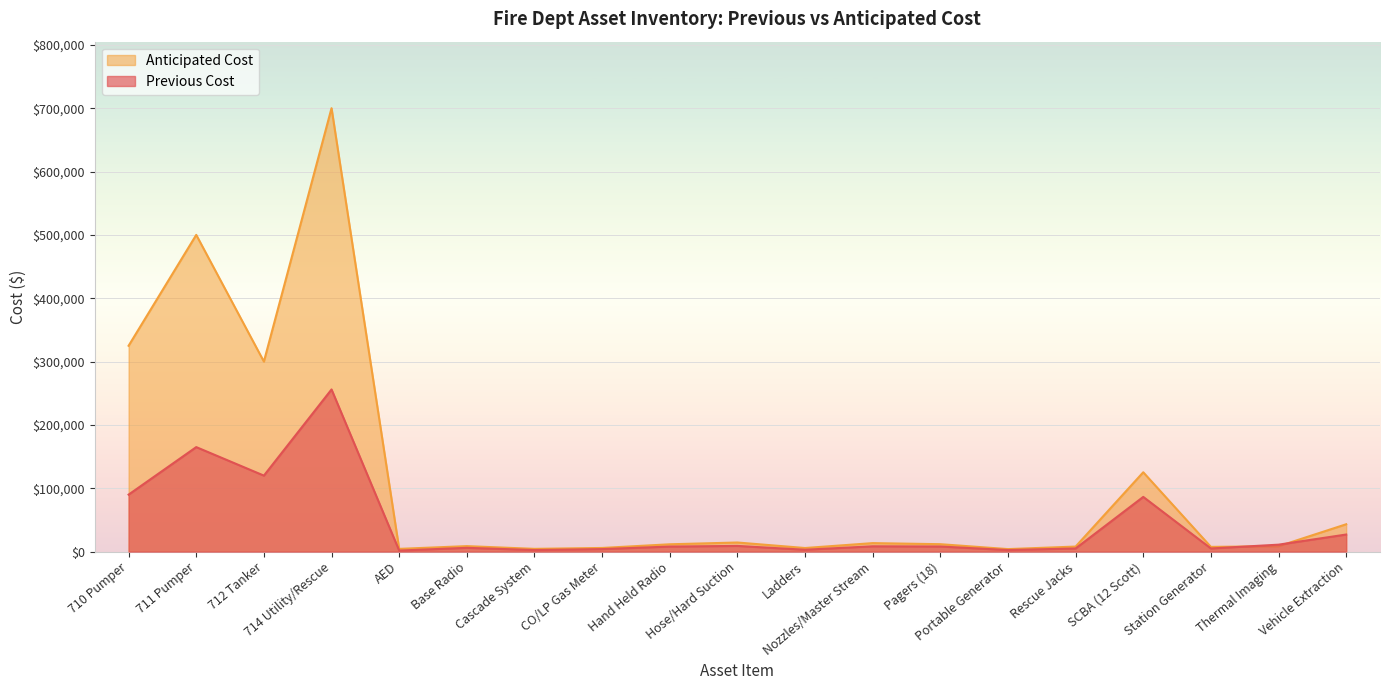

Which series has the largest total across all categories?

Anticipated Cost